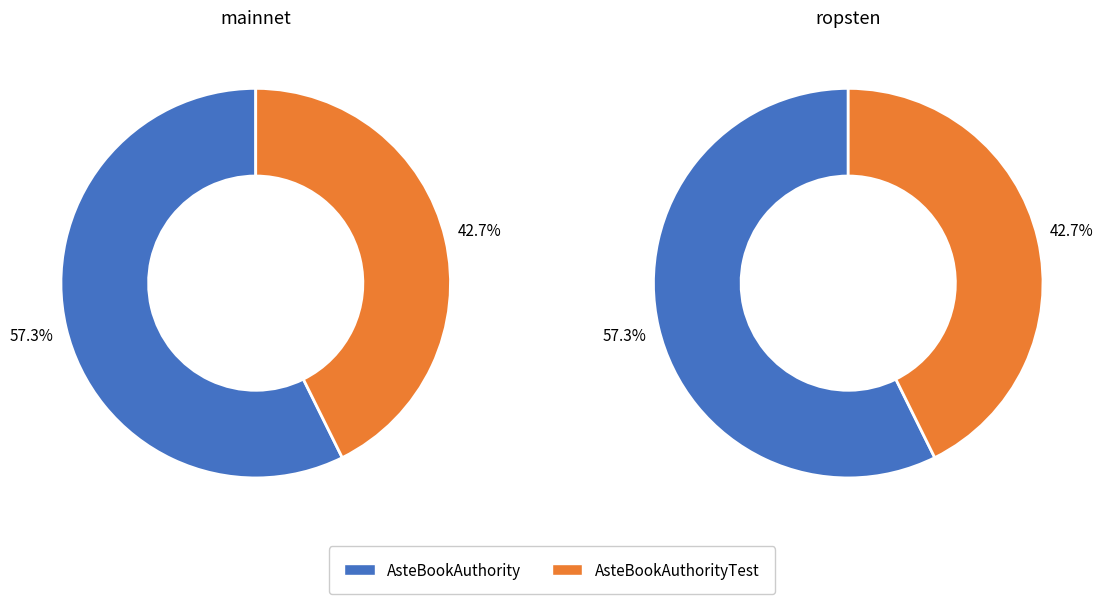

Rank the categories by value from lowest to highest.

AsteBookAuthorityTest, AsteBookAuthority